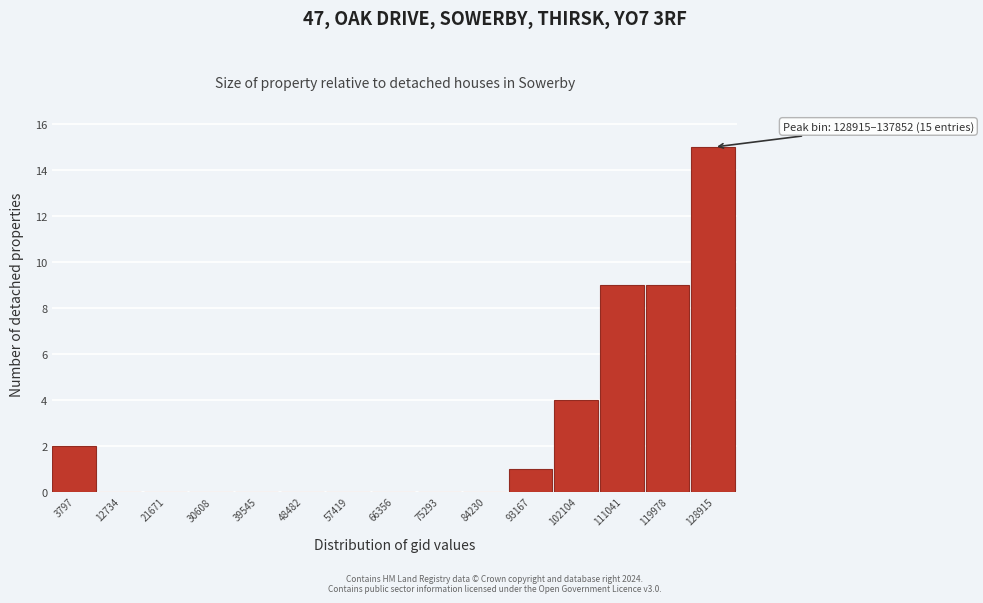

Reading left to right, extract all data points from this chart.

3797=2	12734=0	21671=0	30608=0	39545=0	48482=0	57419=0	66356=0	75293=0	84230=0	93167=1	102104=4	111041=9	119978=9	128915=15